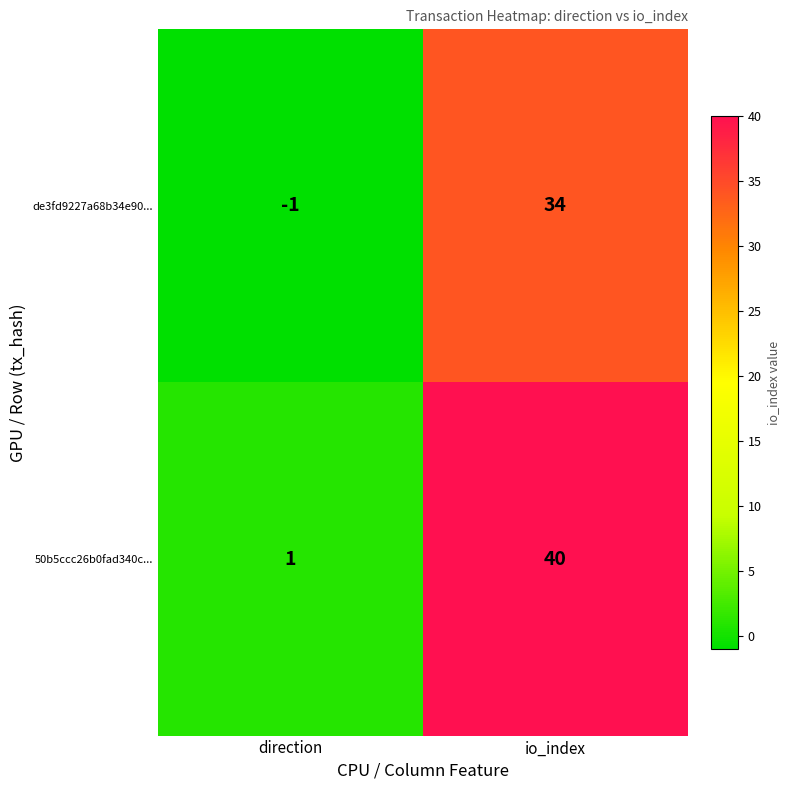

What is the difference between the 50b5ccc26b0fad340c... values at direction and io_index?

39